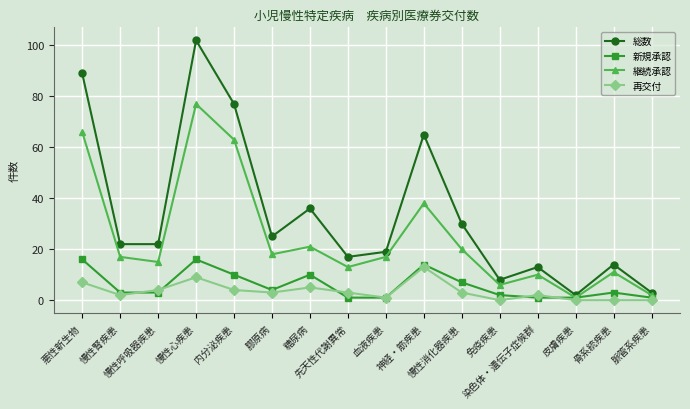

True or false: 新規承認 has more than 0 interior local peaks.

True